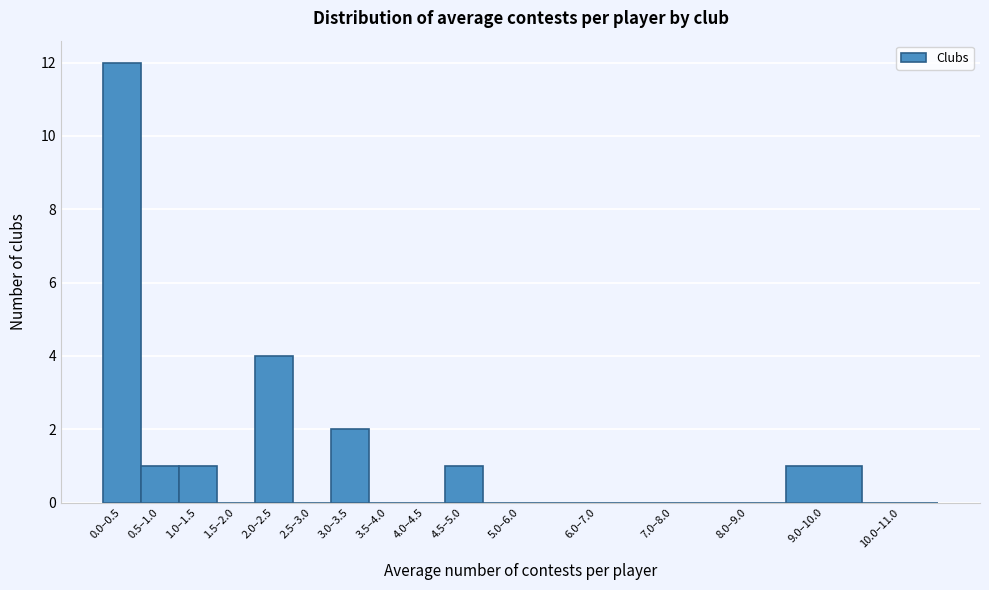

Reading left to right, extract all data points from this chart.

0.0–0.5=12	0.5–1.0=1	1.0–1.5=1	1.5–2.0=0	2.0–2.5=4	2.5–3.0=0	3.0–3.5=2	3.5–4.0=0	4.0–4.5=0	4.5–5.0=1	5.0–6.0=0	6.0–7.0=0	7.0–8.0=0	8.0–9.0=0	9.0–10.0=1	10.0–11.0=0